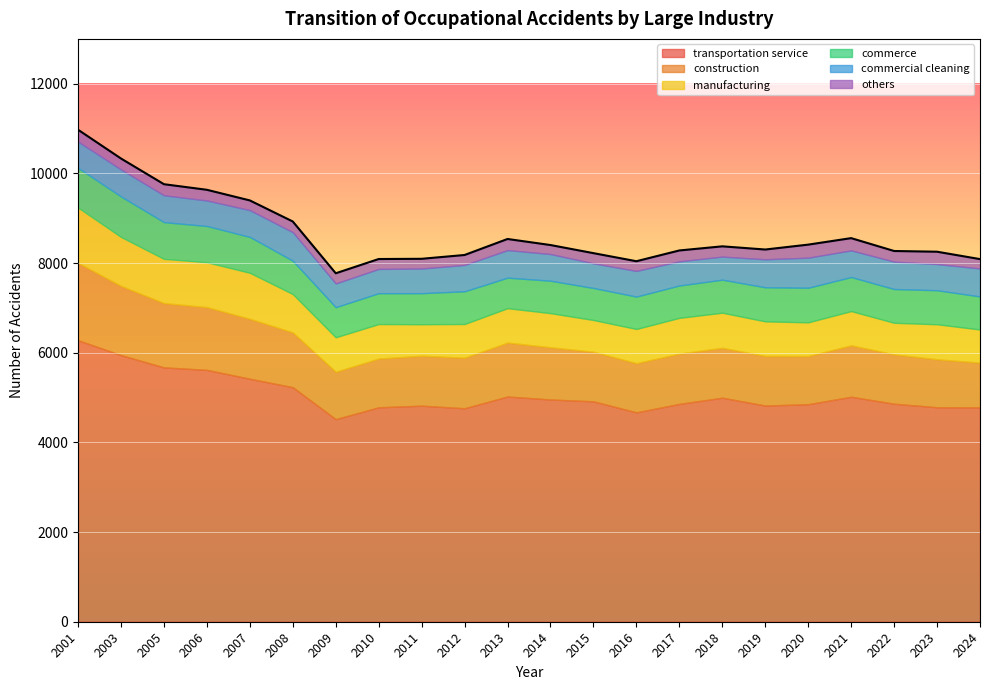

Reading left to right, list all the values displayed in this chart.

transportation service: 2001=6279	2002=5947	2003=5673	2004=5617	2005=5420	2006=5231	2007=4518	2008=4783	2009=4819	2010=4761	2011=5024	2012=4957	2013=4916	2014=4670	2015=4859	2016=4997	2017=4822	2018=4852	2019=5018	2020=4863	2021=4784	2022=4781
construction: 2001=1727	2002=1545	2003=1435	2004=1401	2005=1338	2006=1223	2007=1058	2008=1087	2009=1114	2010=1128	2011=1202	2012=1165	2013=1106	2014=1097	2015=1122	2016=1113	2017=1106	2018=1074	2019=1147	2020=1101	2021=1070	2022=999
manufacturing: 2001=1233	2002=1091	2003=986	2004=1001	2005=1025	2006=855	2007=769	2008=770	2009=703	2010=752	2011=768	2012=761	2013=708	2014=763	2015=797	2016=783	2017=772	2018=752	2019=764	2020=704	2021=781	2022=738
commerce: 2001=884	2002=902	2003=819	2004=807	2005=800	2006=743	2007=671	2008=688	2009=692	2010=729	2011=680	2012=723	2013=714	2014=722	2015=722	2016=736	2017=760	2018=771	2019=759	2020=753	2021=759	2022=737
commercial cleaning: 2001=587	2002=604	2003=599	2004=570	2005=598	2006=637	2007=530	2008=541	2009=550	2010=588	2011=615	2012=595	2013=550	2014=573	2015=539	2016=515	2017=624	2018=671	2019=595	2020=611	2021=584	2022=624
others: 2001=264	2002=243	2003=247	2004=238	2005=216	2006=238	2007=226	2008=221	2009=217	2010=222	2011=248	2012=201	2013=227	2014=216	2015=242	2016=229	2017=218	2018=291	2019=273	2020=237	2021=275	2022=209